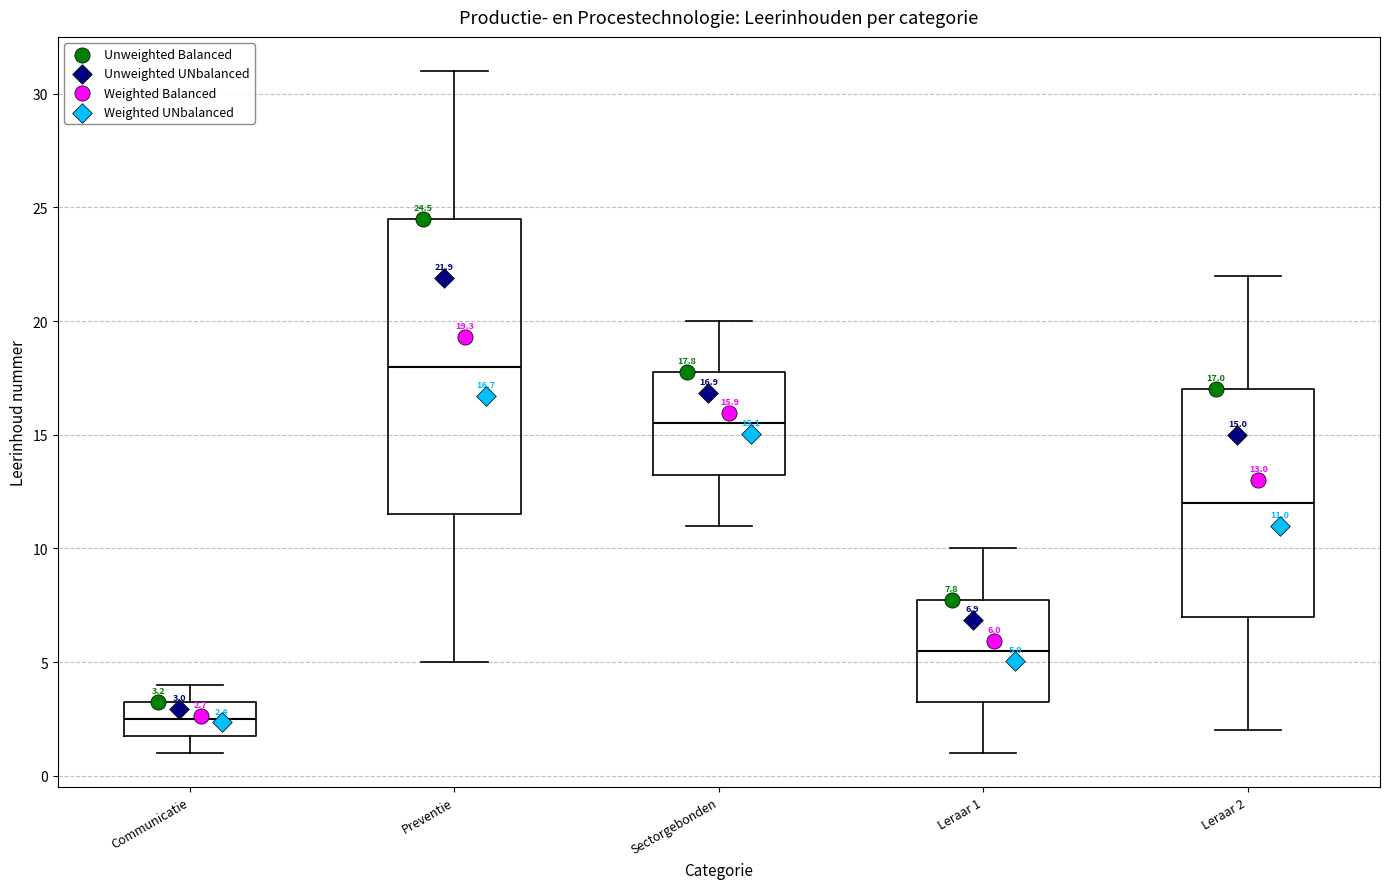

Which box's median line is the highest?

Preventie